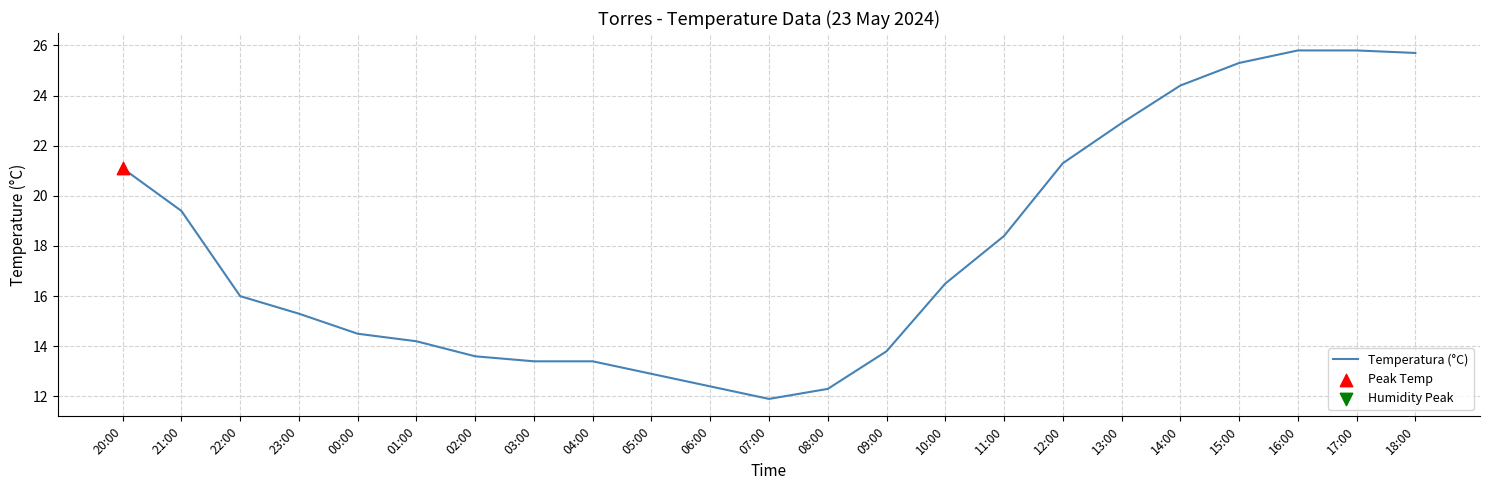

Between 01:00 and 20:00, which is larger?

20:00